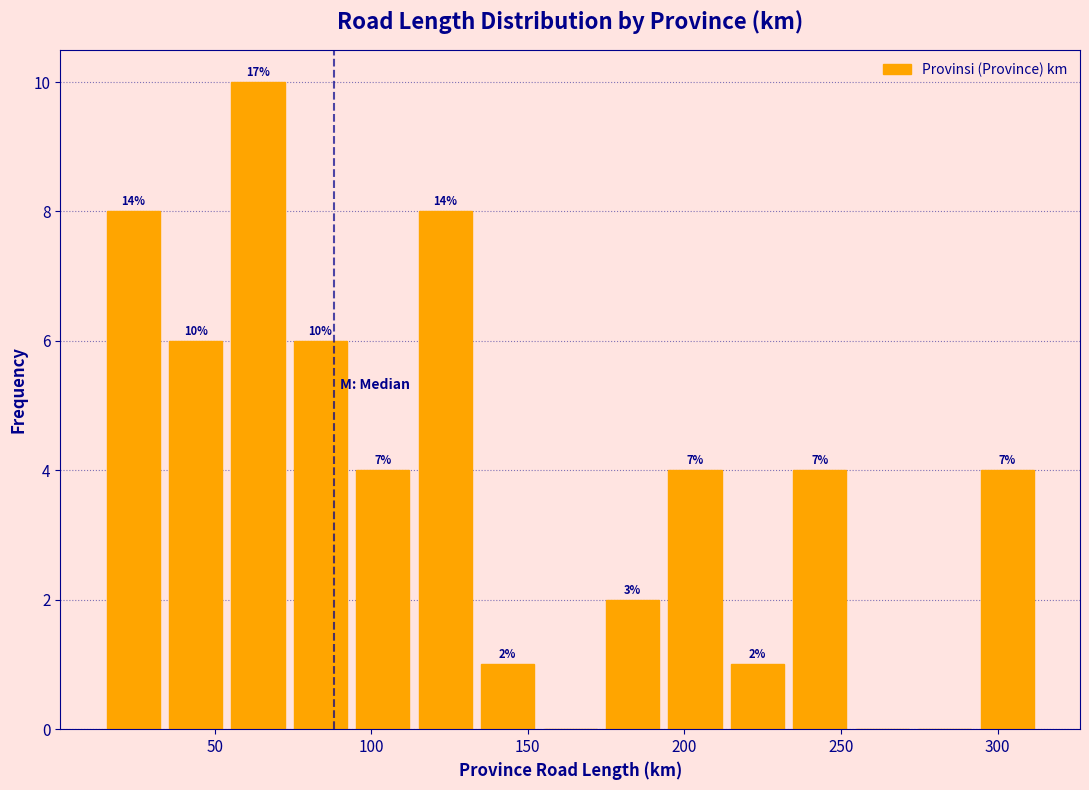

Read against the x-axis, roughly where is the centre of the tallest bar?

65